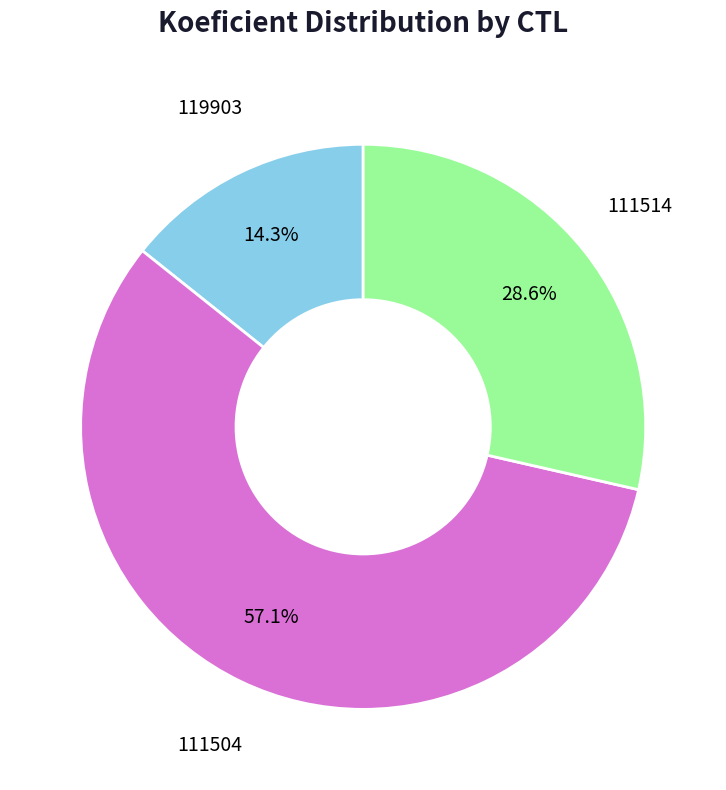

Which has a higher value, 111504 or 111514?

111504